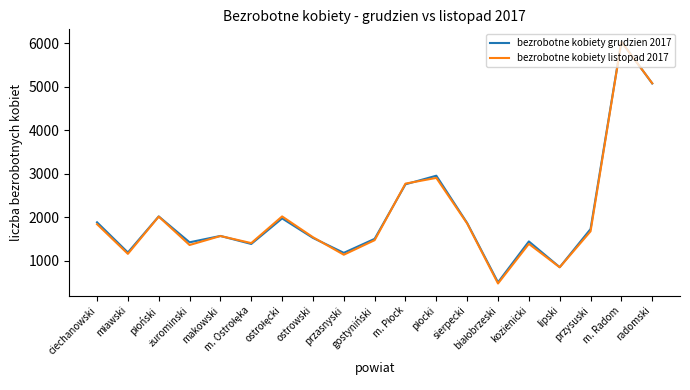

How many values in the bezrobotne kobiety grudzien 2017 series are below 1573?

9